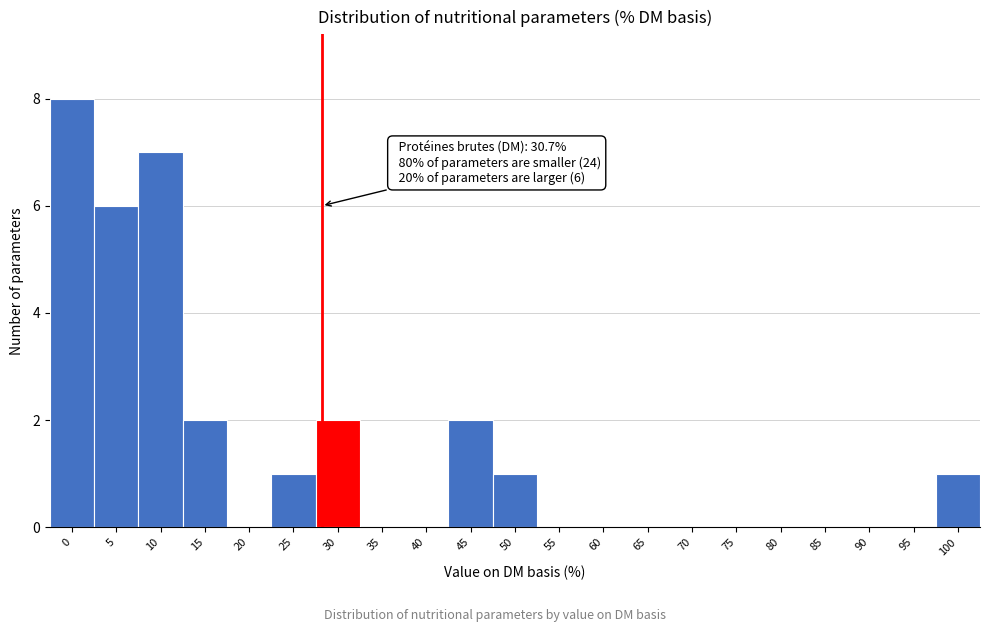

Reading left to right, transcribe all the data shown in this chart.

0=8	5=6	10=7	15=2	20=0	25=1	30=2	35=0	40=0	45=2	50=1	55=0	60=0	65=0	70=0	75=0	80=0	85=0	90=0	95=0	100=1